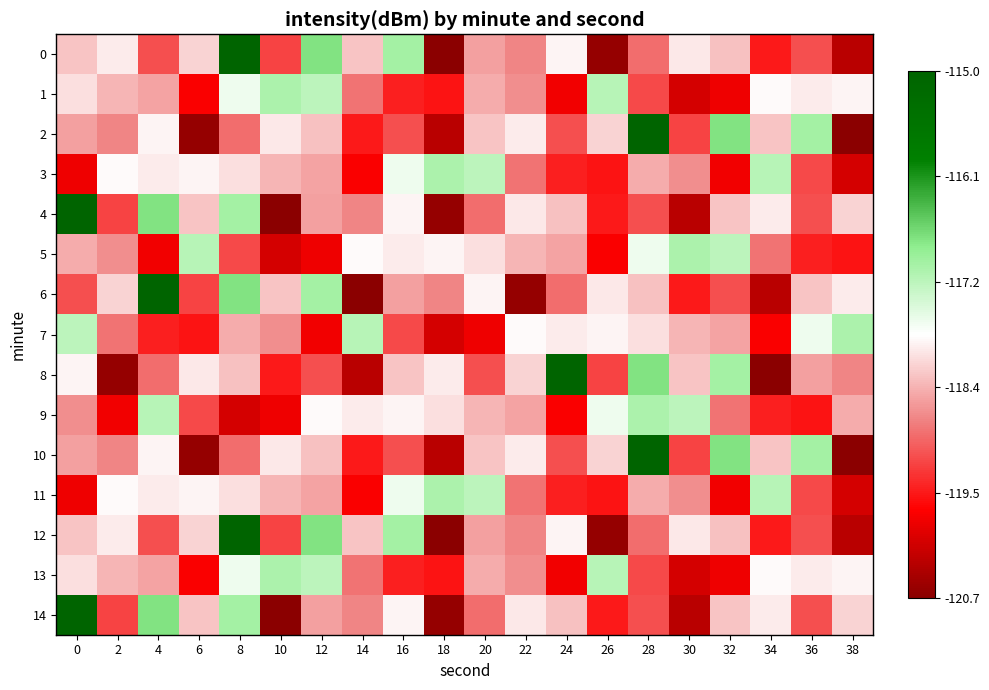

The 3 series shows -119.5 at 24. True or false?

True